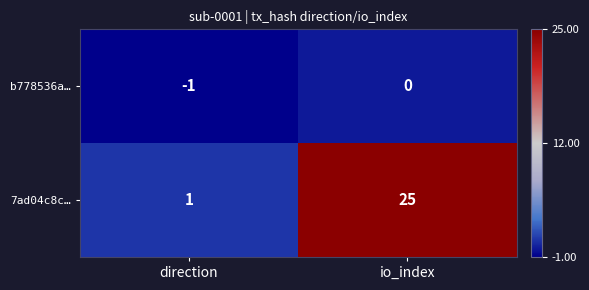

How many values in the 7ad04c8c… series are below 25?

1